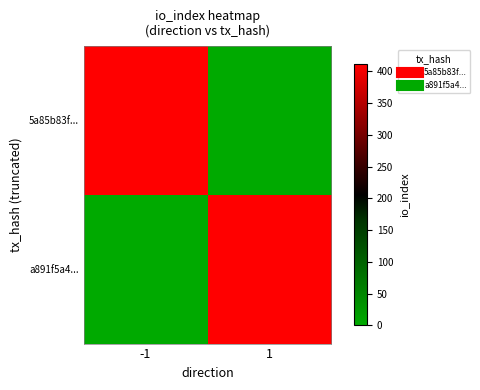

At how many categories does at least one series exceed 284?

2